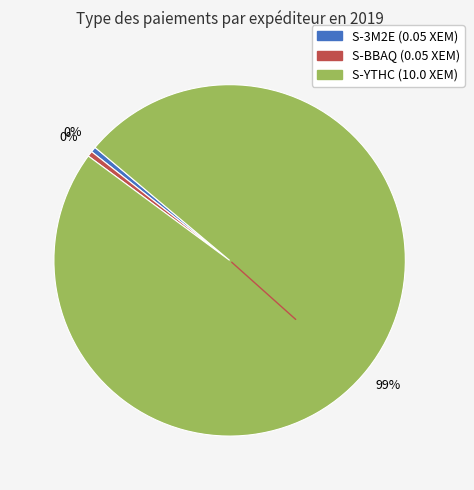

Does any single category account for the majority?

Yes